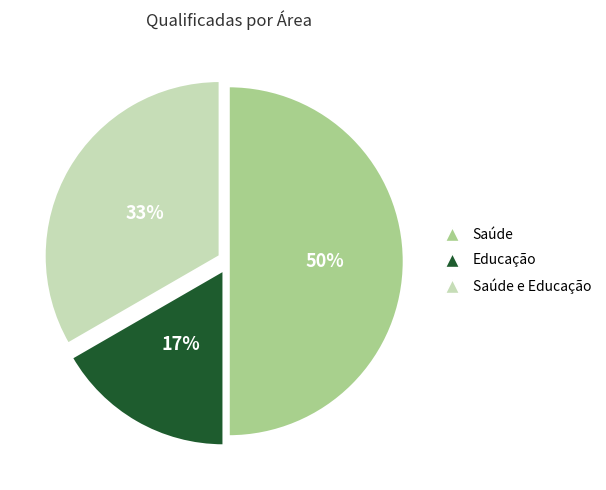

Approximately how many times larger is the value at Educação compared to Saúde e Educação?

0.5